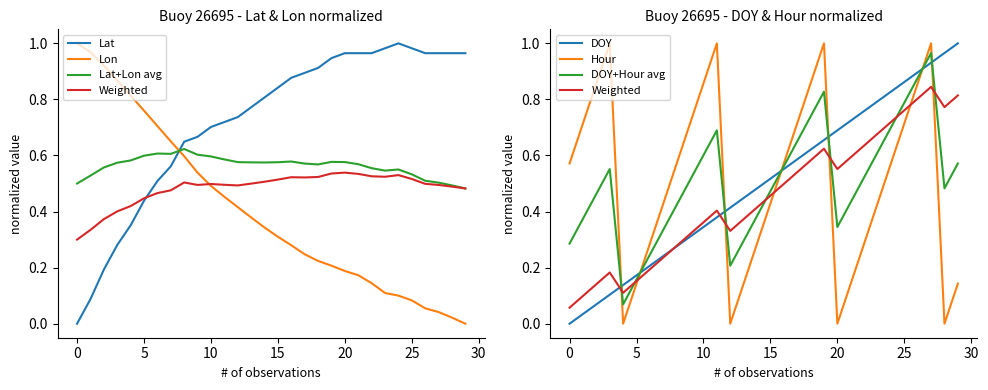

How many positive values does the DOY series have?

29